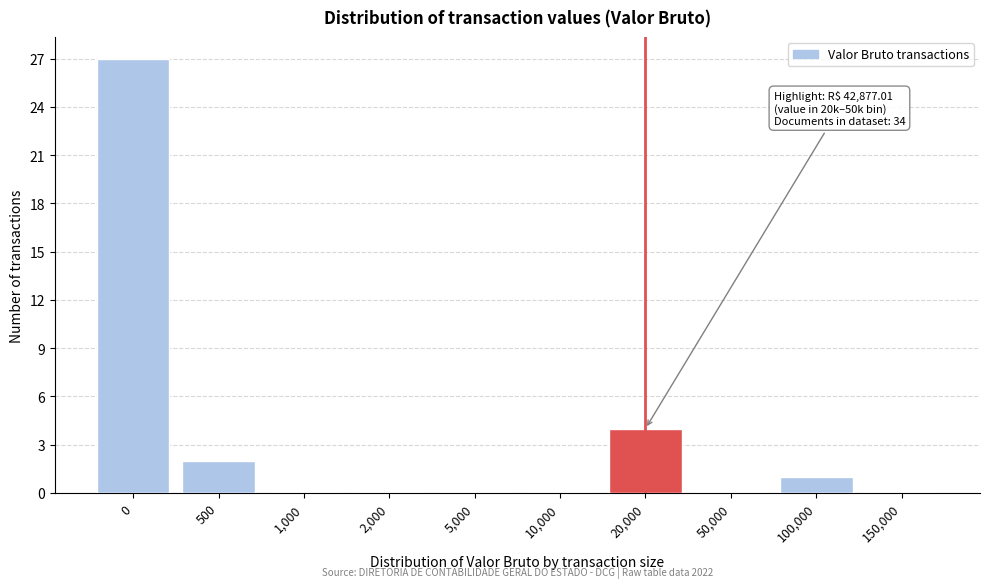

Reading left to right, what are all the values shown in this chart?

0=27	500=2	1,000=0	2,000=0	5,000=0	10,000=0	20,000=4	50,000=0	100,000=1	150,000=0